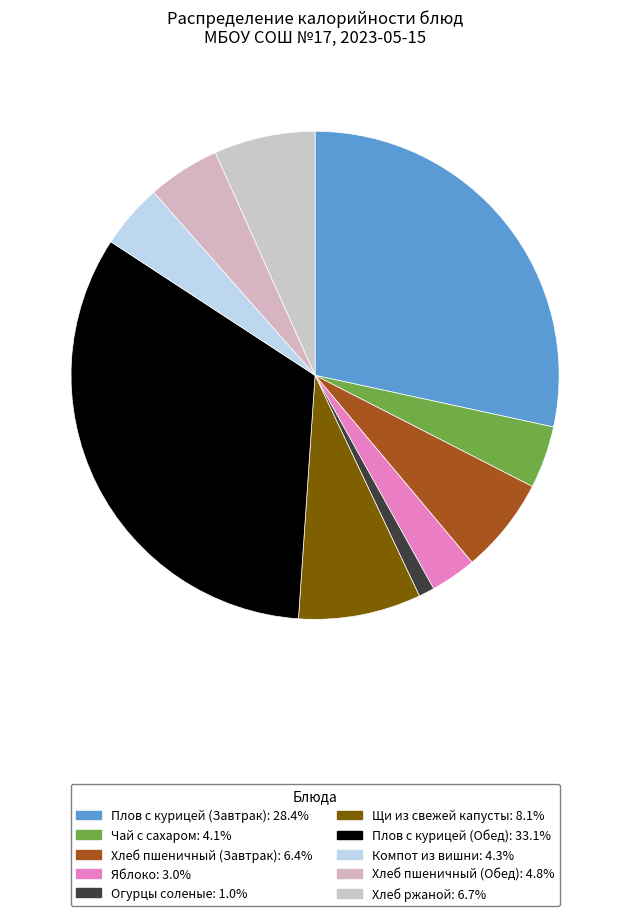

The Щи из свежей капусты slice represents 1% of the pie. True or false?

False